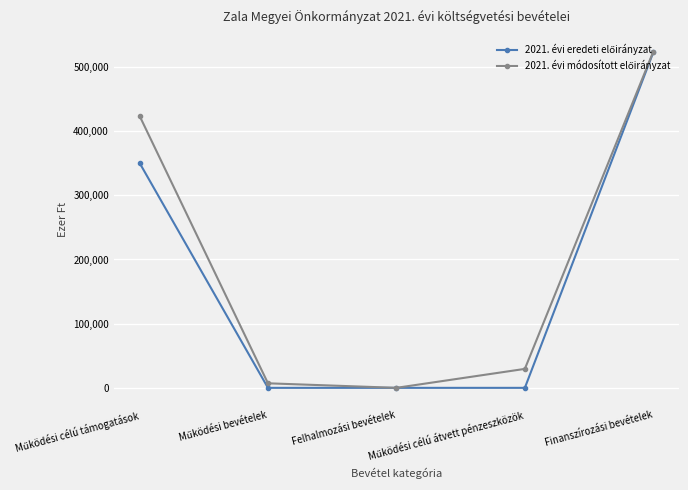

Is this an area chart (filled region under the line)?

No